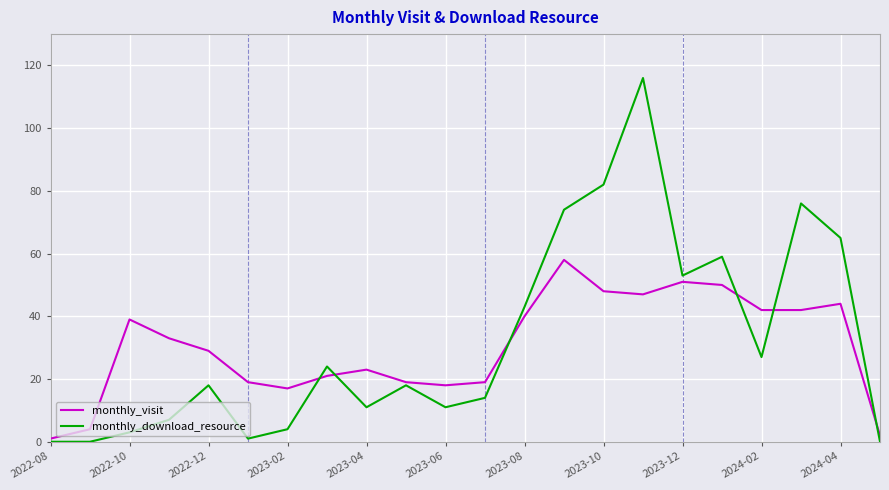

How many lines are shown in the chart?

2